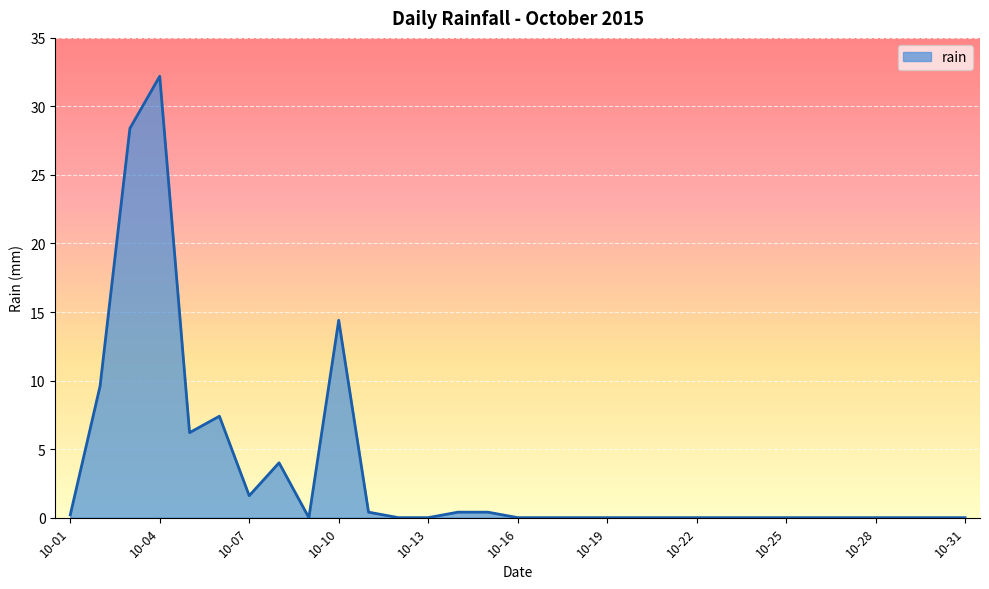

What is the greatest value displayed?

32.2